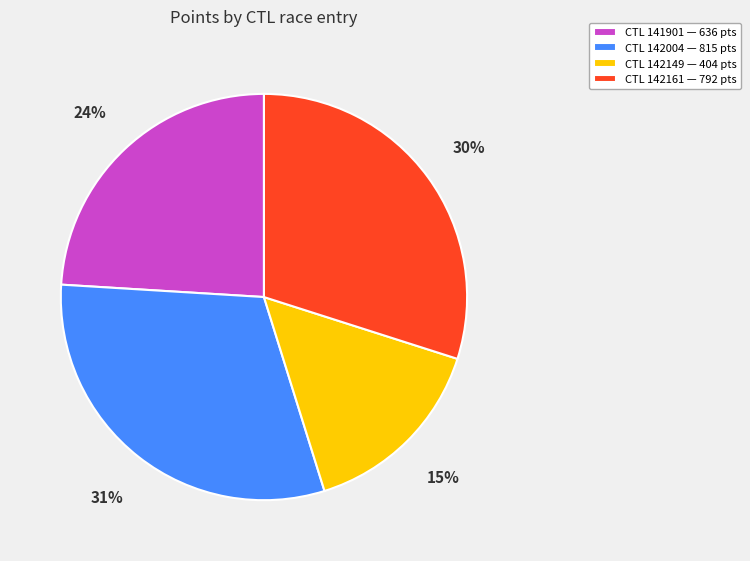

Is there a majority slice in this chart?

No